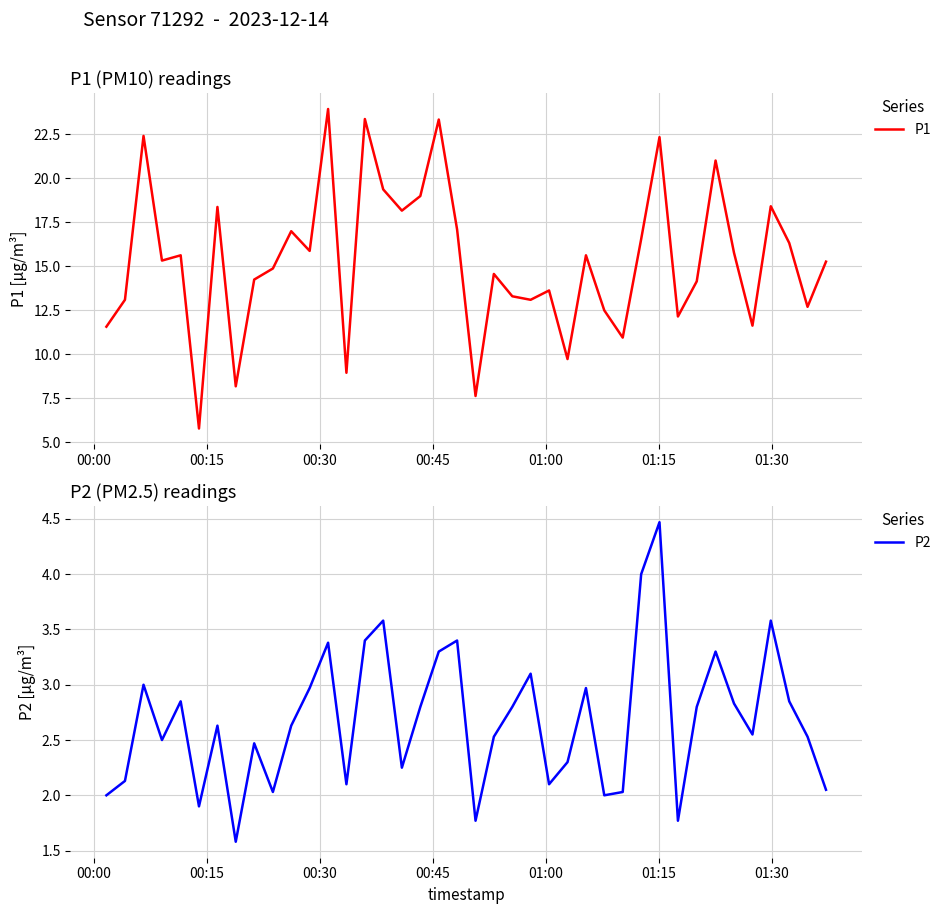

What is the maximum value for P2?

4.5